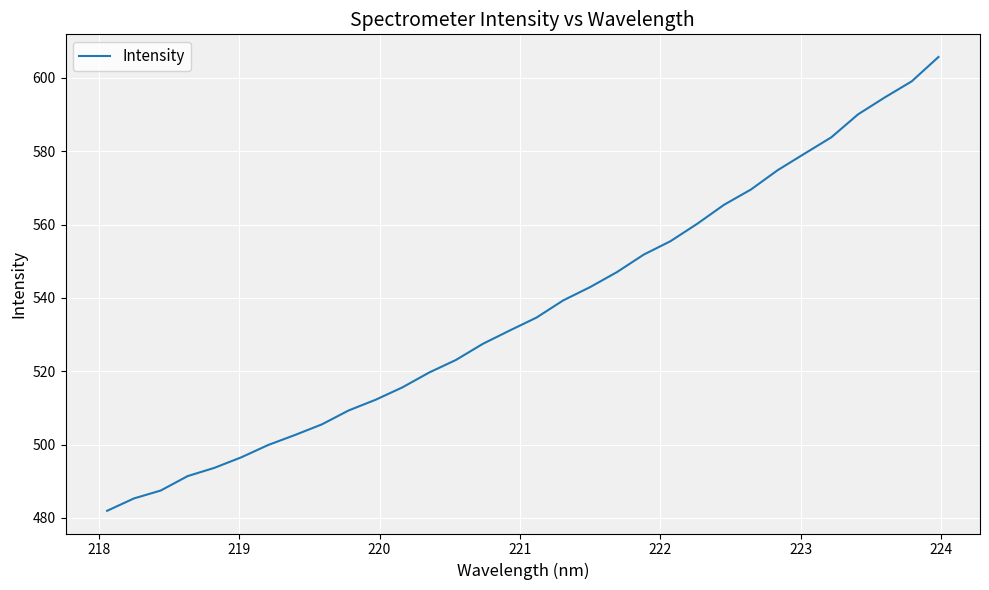

What is the smallest value displayed?

481.9